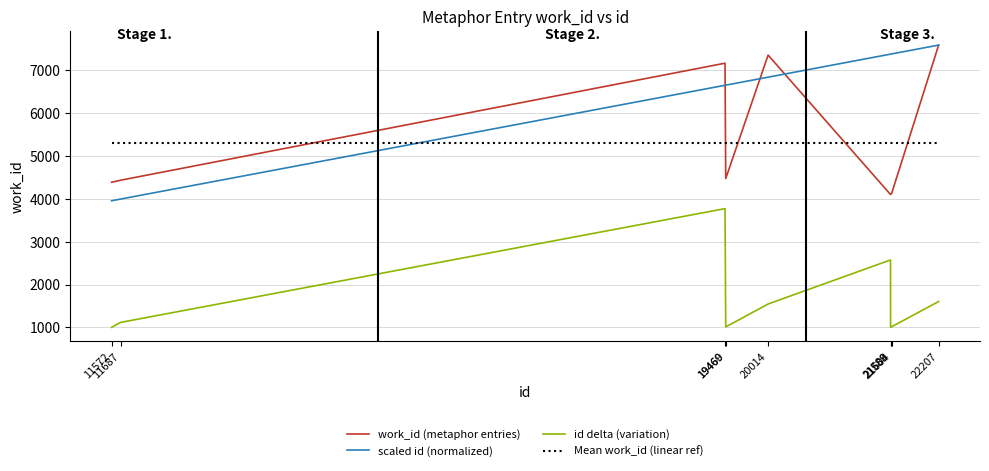

What is the average value of the work_id (metaphor entries) series?

5307.1